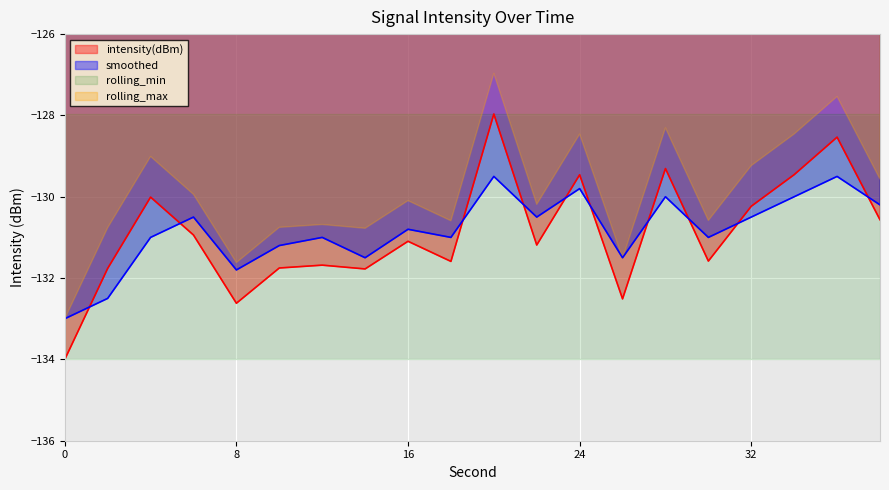

Read the intensity(dBm) value at 12.

-131.7